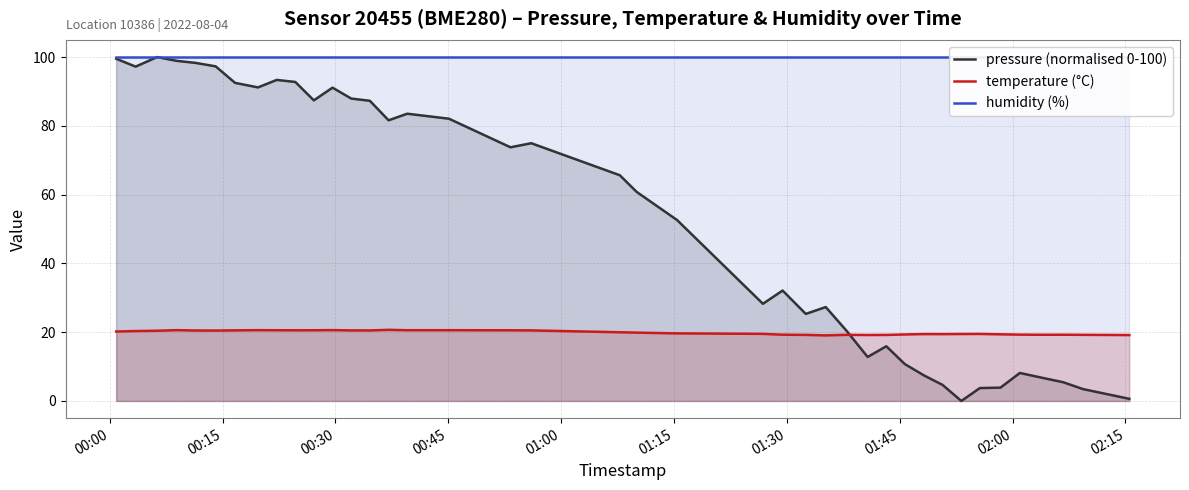

Which category has the lowest value in the humidity (%) series?

00:00